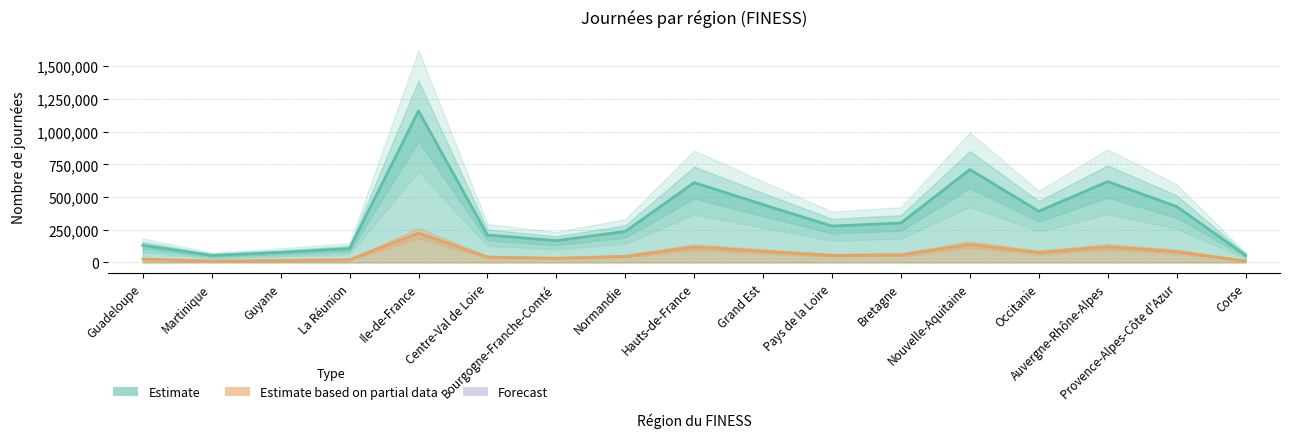

How many lines are shown in the chart?

2